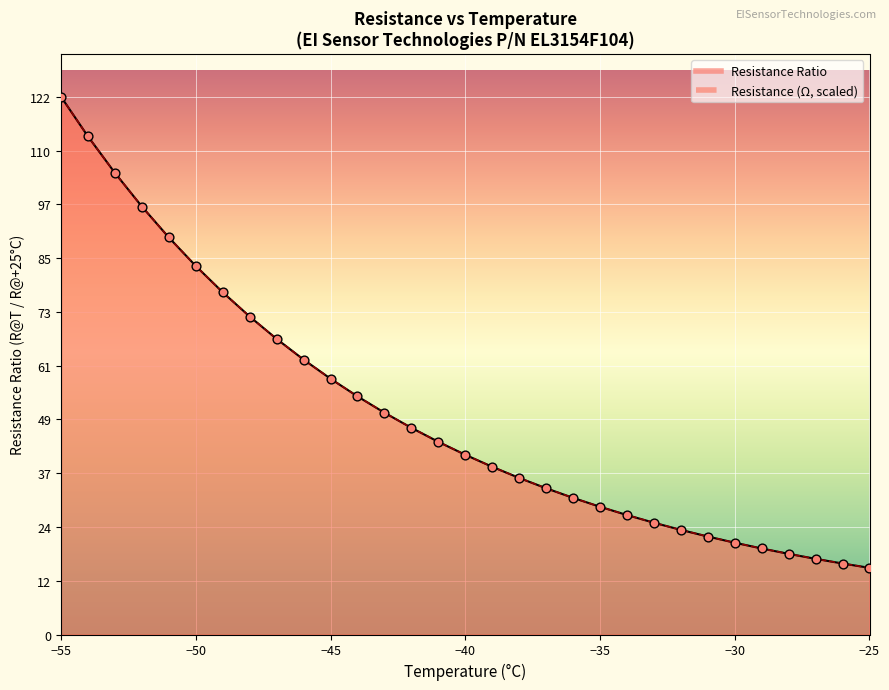

What is the change in value from -35 to -29?

-9.4